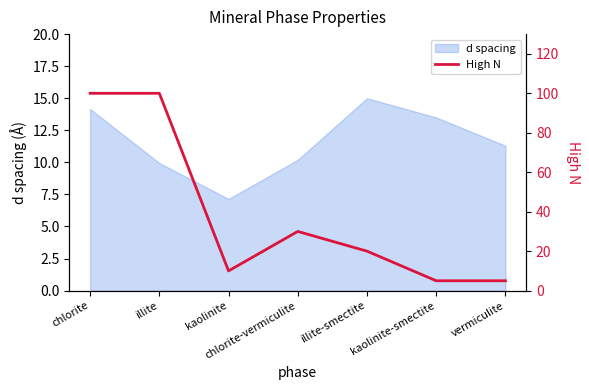

What is the minimum value for d spacing?

7.2